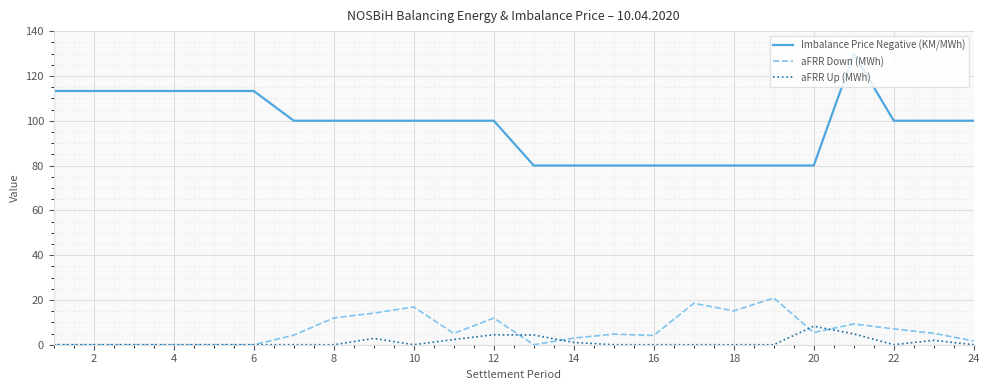

True or false: Imbalance Price Negative (KM/MWh) and aFRR Up (MWh) intersect in this chart.

False